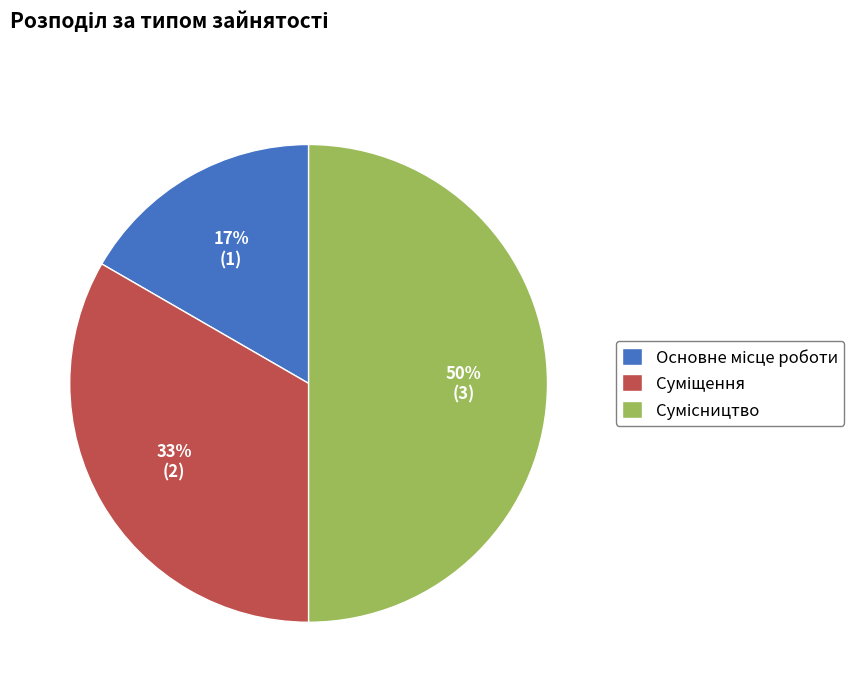

To the nearest percent, what is the difference between the largest and smallest slice percentages?

33%